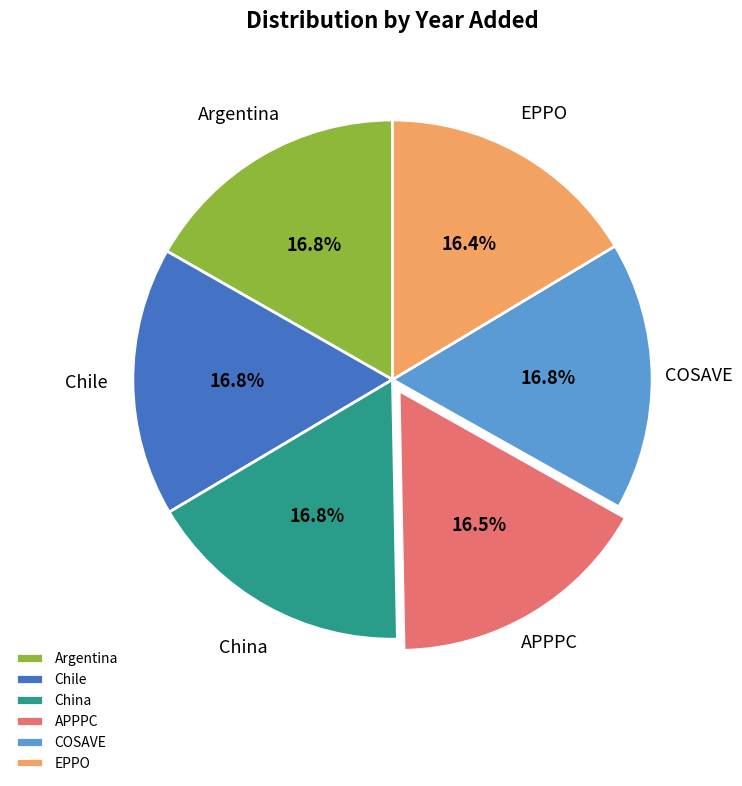

Is there any slice that represents more than half of the pie?

No